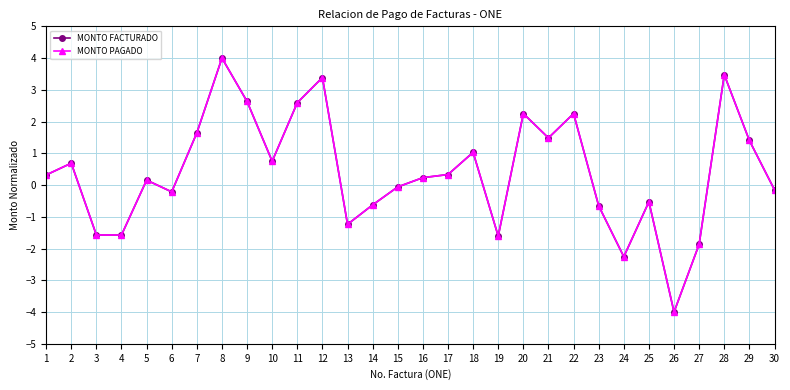

Rank the series at 15 from lowest to highest value.

MONTO FACTURADO, MONTO PAGADO